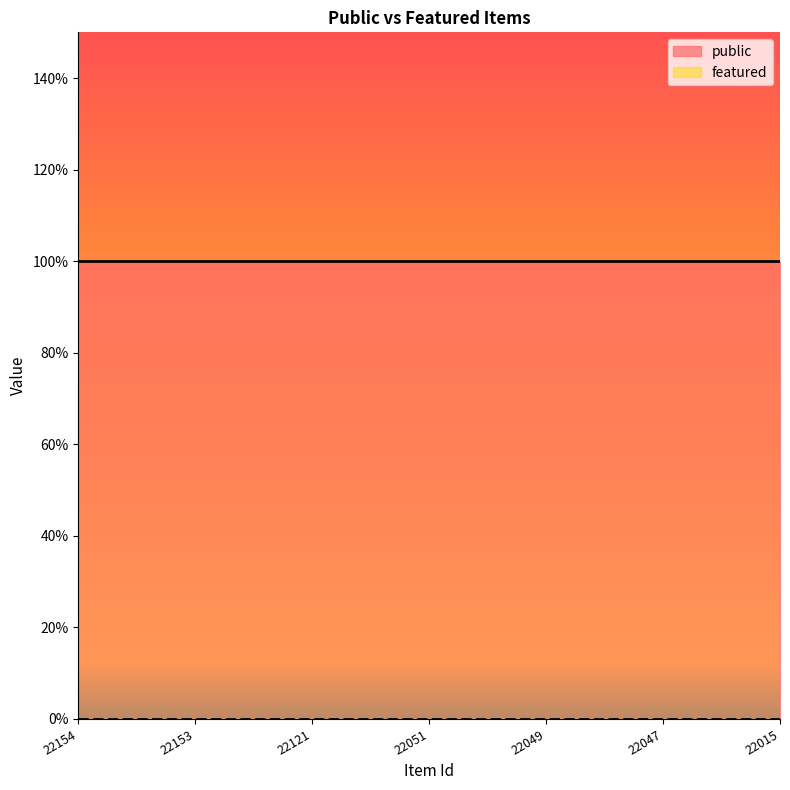

Does the chart display data point markers on the line(s)?

No